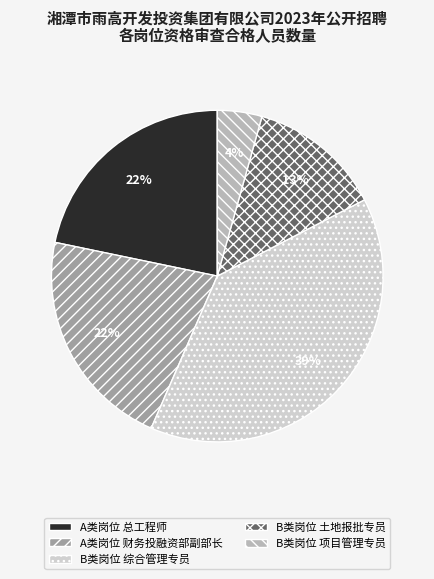

To the nearest percent, what is the average slice percentage?

20%